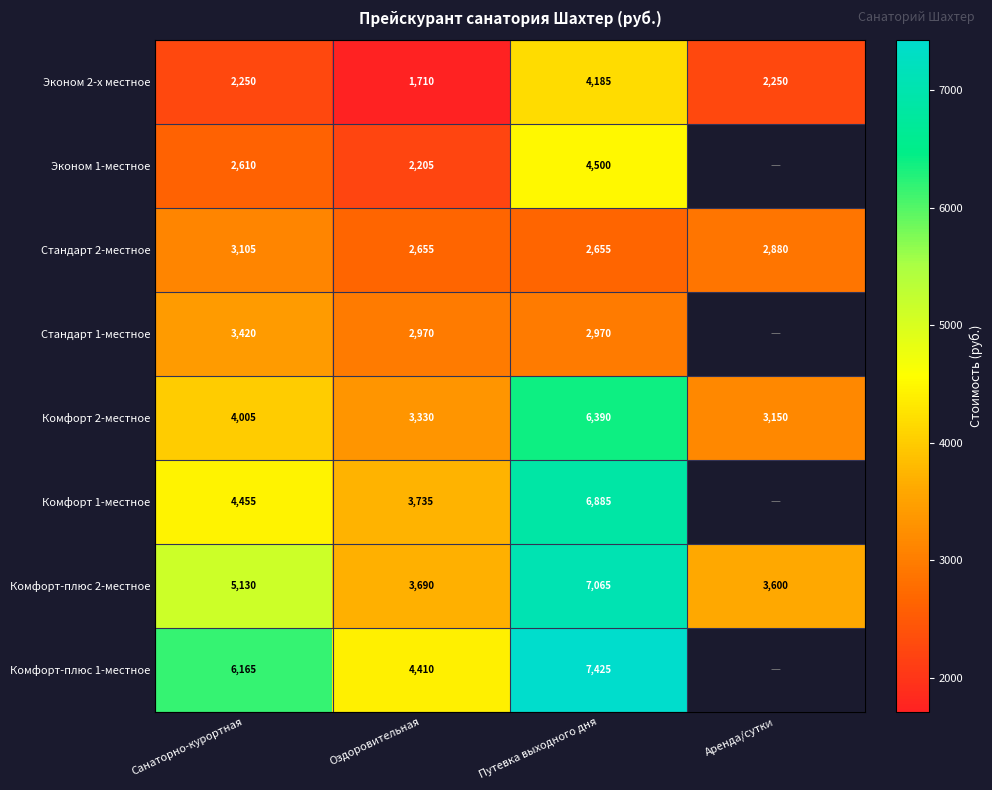

What is the spread (max minus min) of values at Аренда/сутки?

1350.0